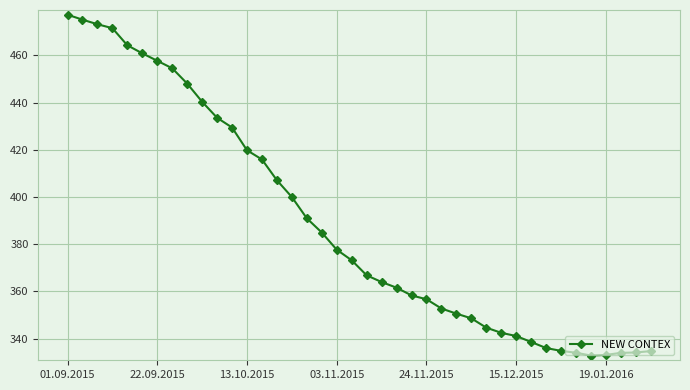

What is the maximum value shown in the chart?

477.2